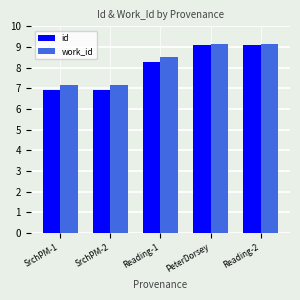

Reading left to right, what are all the values shown in this chart?

id: 6.9	6.9	8.3	9.1	9.1
work_id: 7.1	7.1	8.5	9.2	9.2